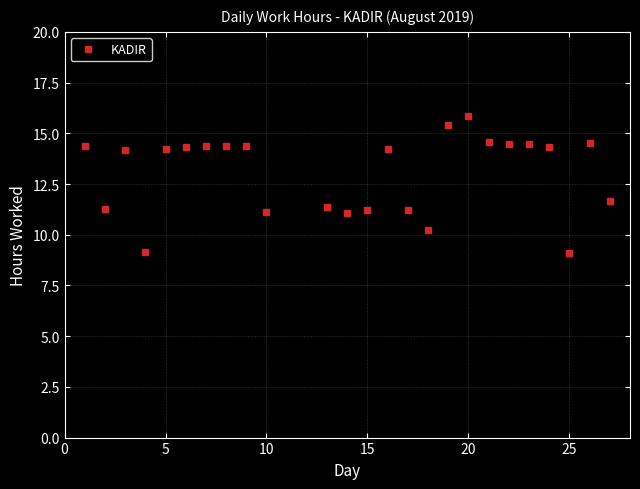

The value at 8 is 2.9. True or false?

False